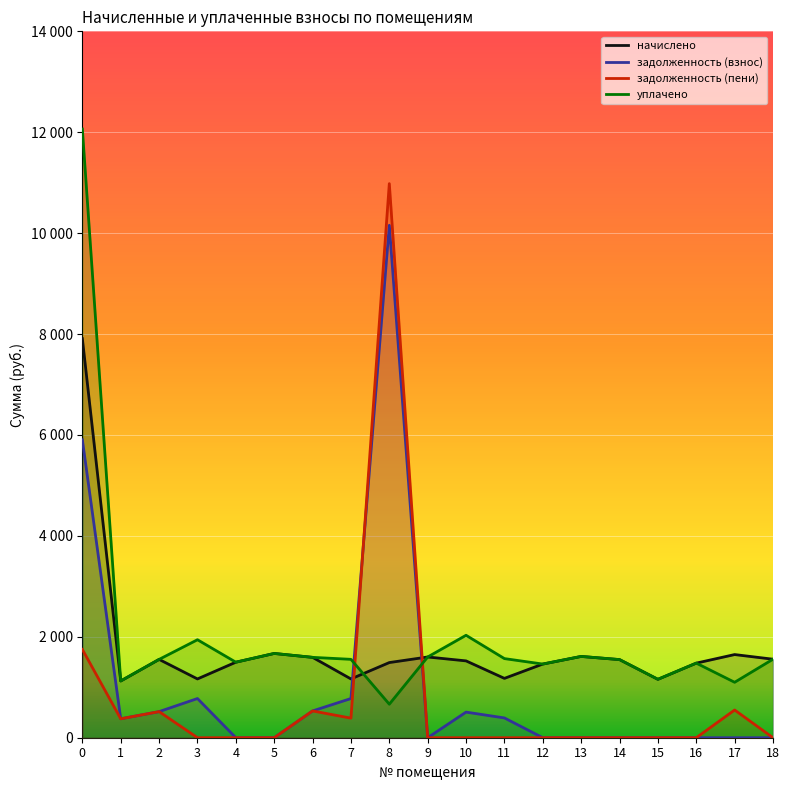

Is it true that начислено equals 1489.6 at 8?

True